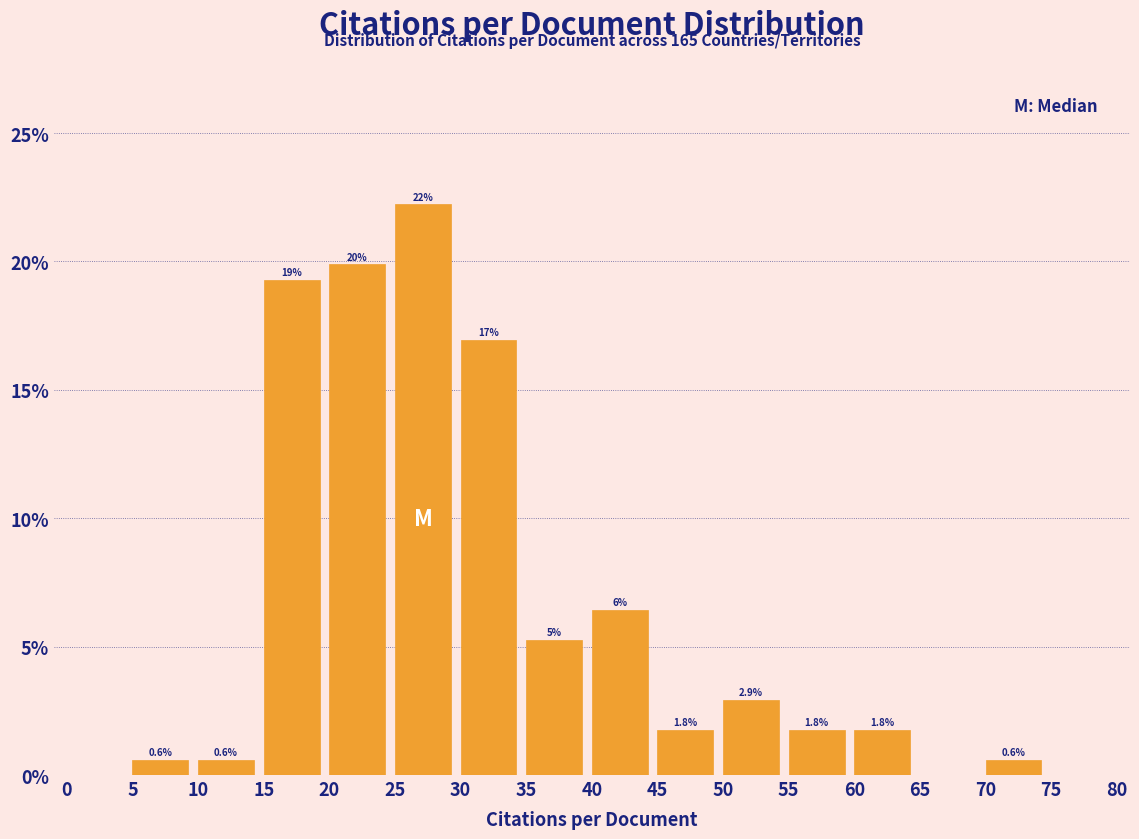

Over which range of the x-axis is the bar tallest?

25 to 30